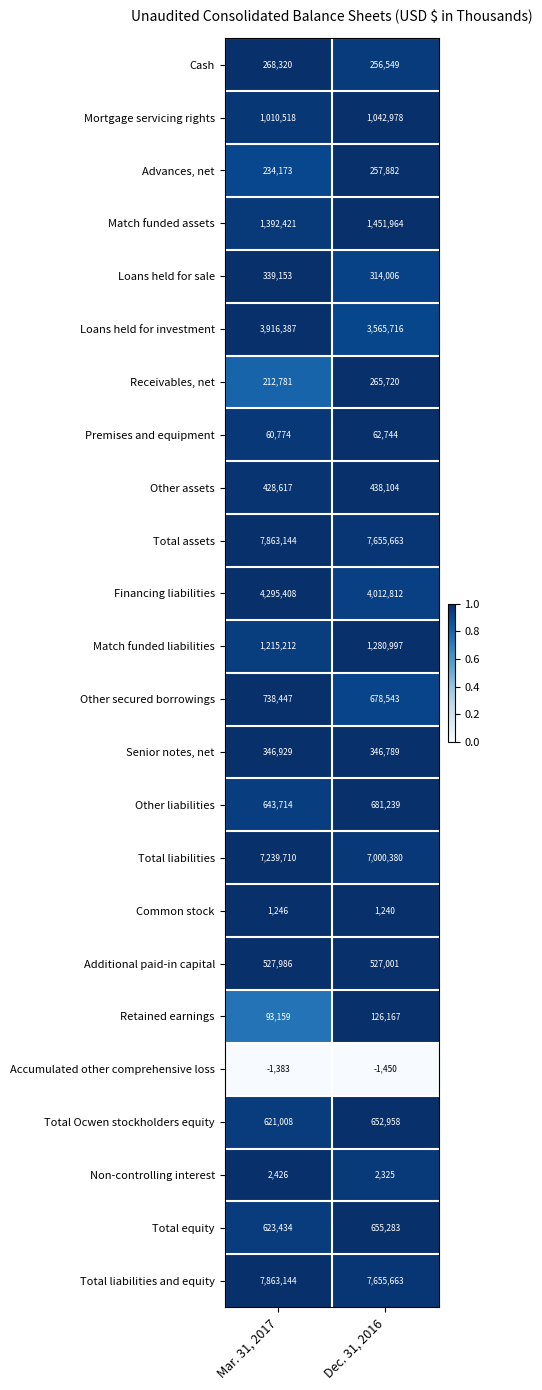

Which category has the lowest value in the Total liabilities and equity series?

Dec. 31, 2016